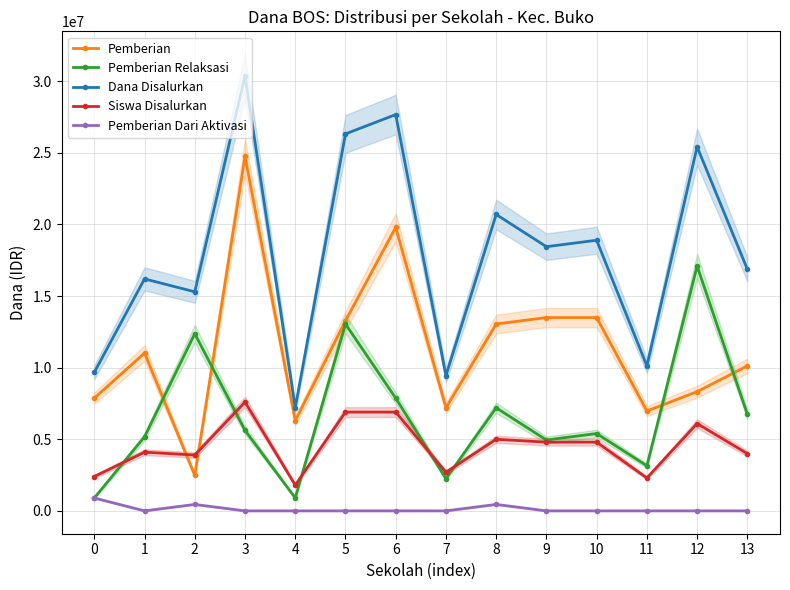

At how many categories does at least one series exceed 22153026?

4